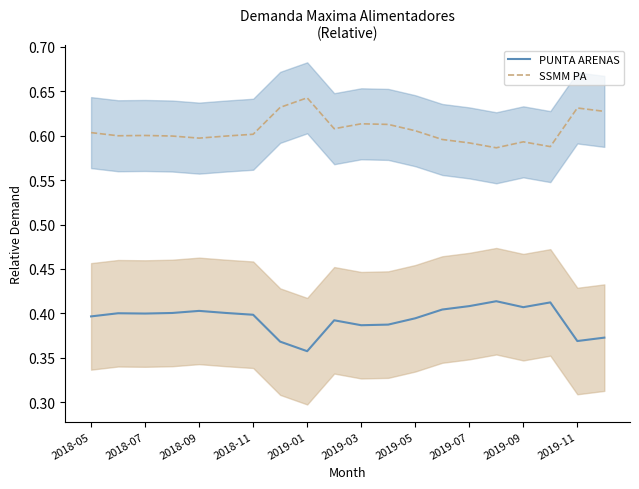

The value of SSMM PA at 2018-09 is 0.6. True or false?

True